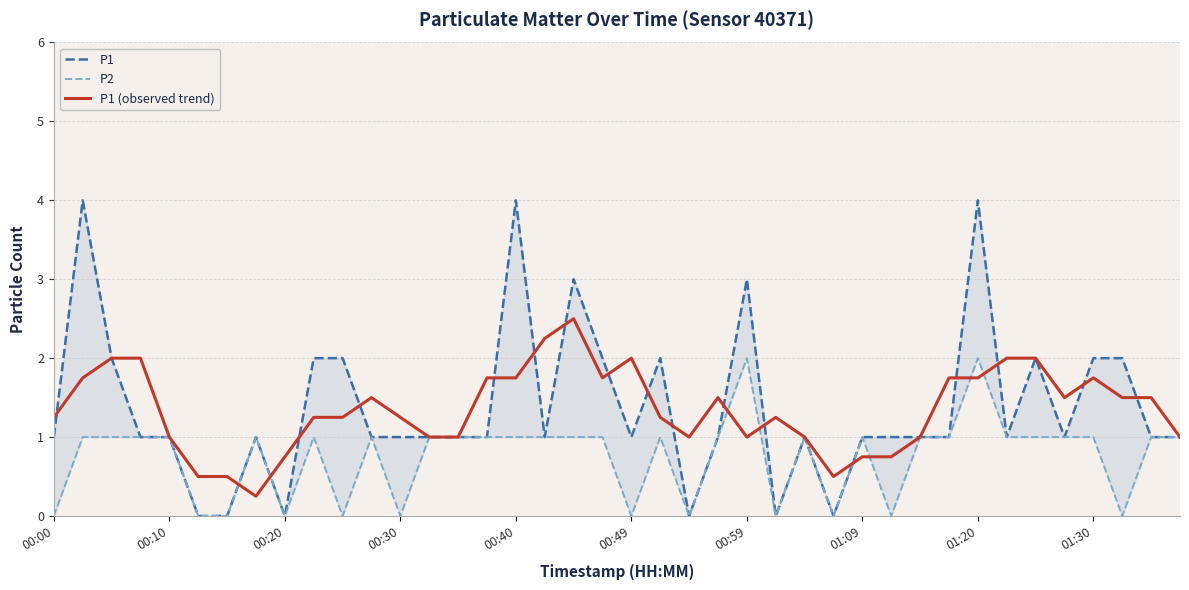

How many categories are shown in the chart?

40